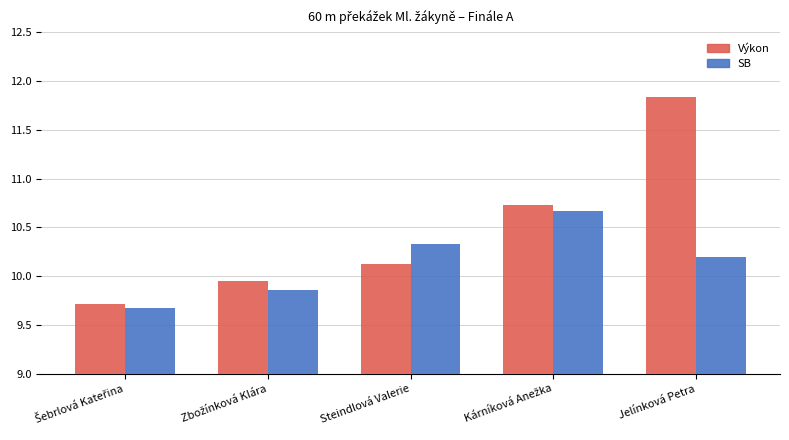

At which label does Výkon first exceed 10?

Steindlová Valerie